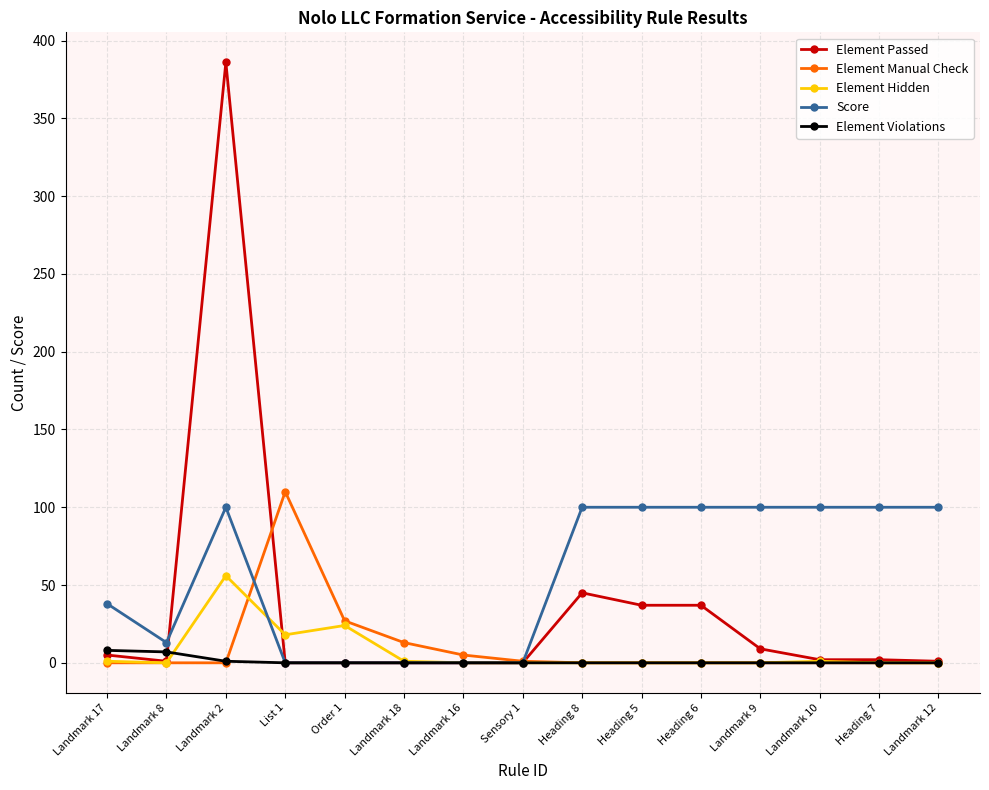

The value of Element Violations at Landmark 10 is 0. True or false?

True